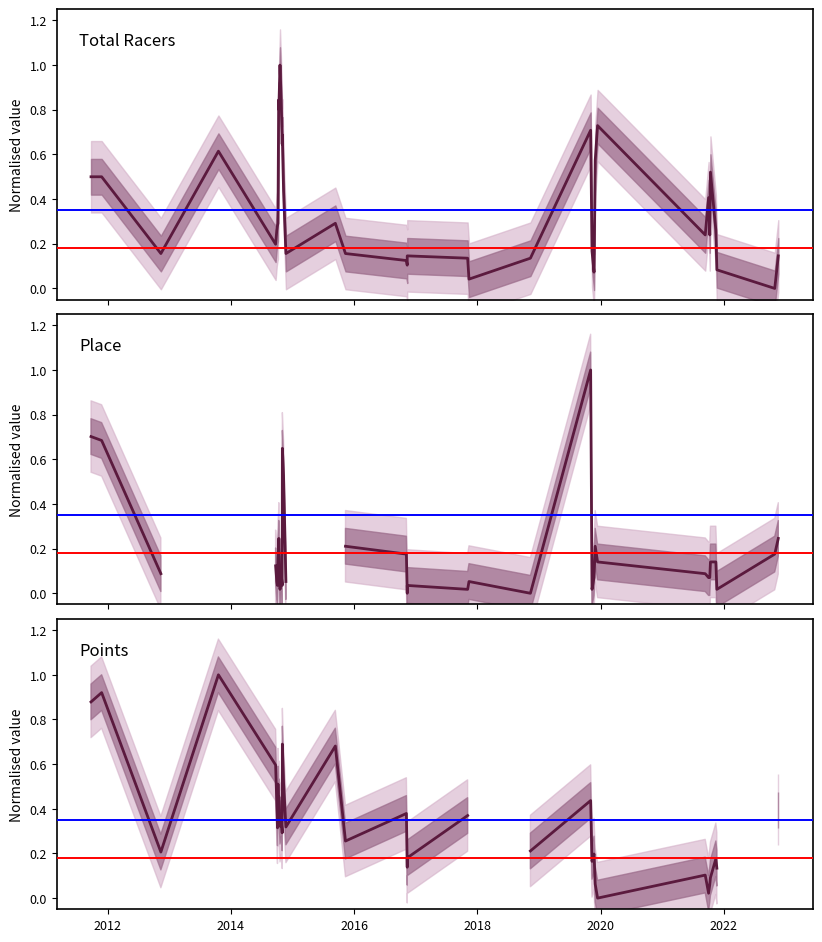

Where is the first local maximum for Points?

2012